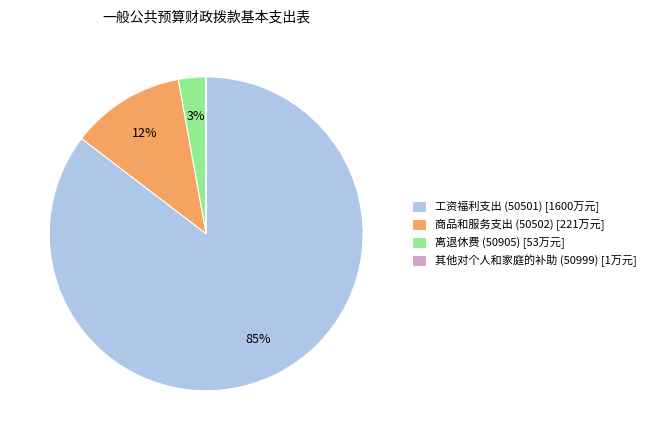

Do 离退休费 (50905) [53万元] and 工资福利支出 (50501) [1600万元] together represent more than half of the pie?

Yes